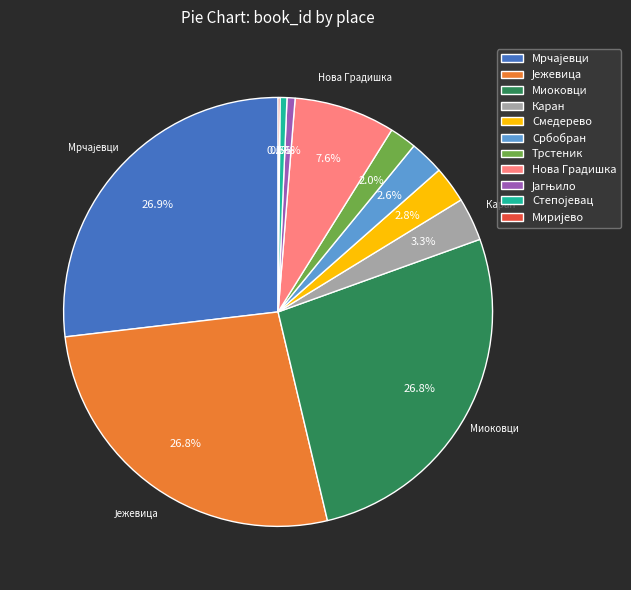

To the nearest percent, what is the difference between the largest and smallest slice percentages?

27%